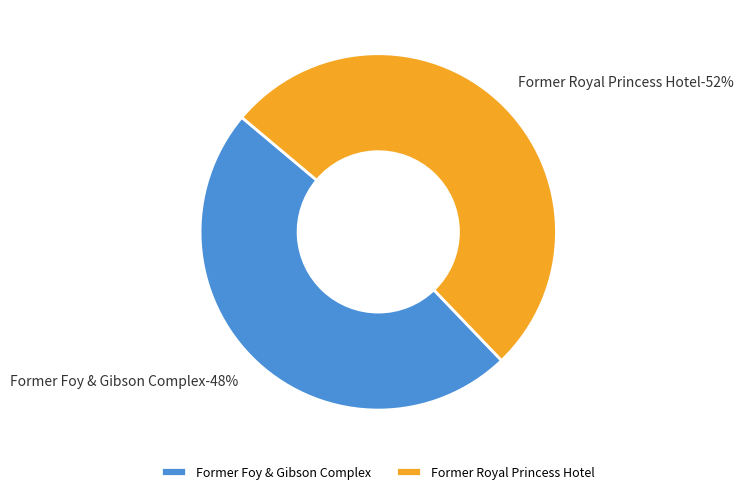

Do Former Royal Princess Hotel and Former Foy & Gibson Complex together represent more than half of the pie?

Yes